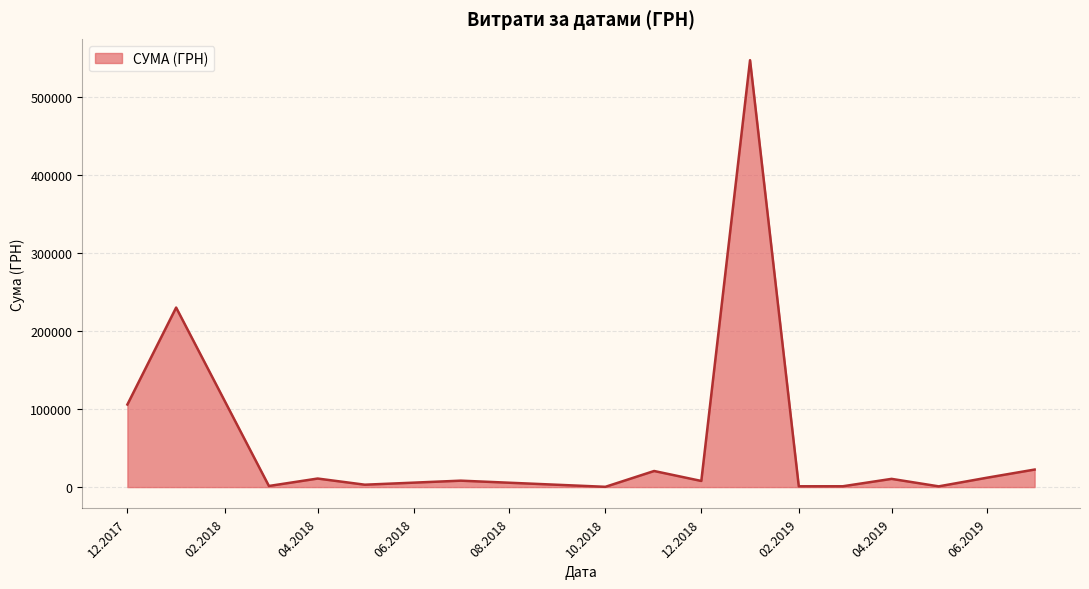

How many interior local peaks (higher than both neighbors) does the data have?

6